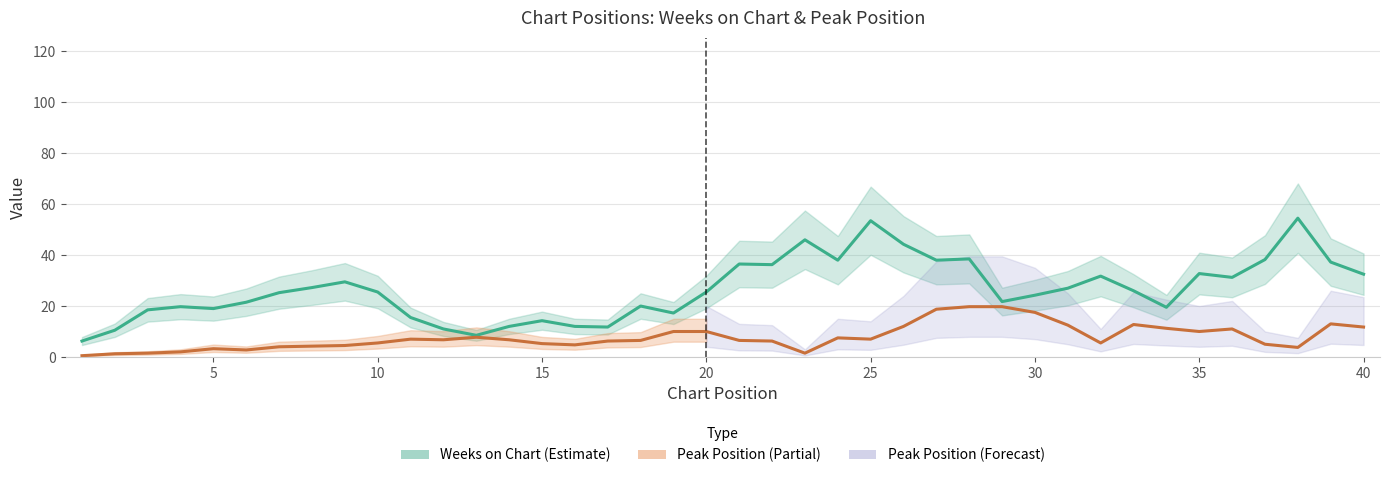

True or false: Peak Position has more than 1 interior local peaks.

True